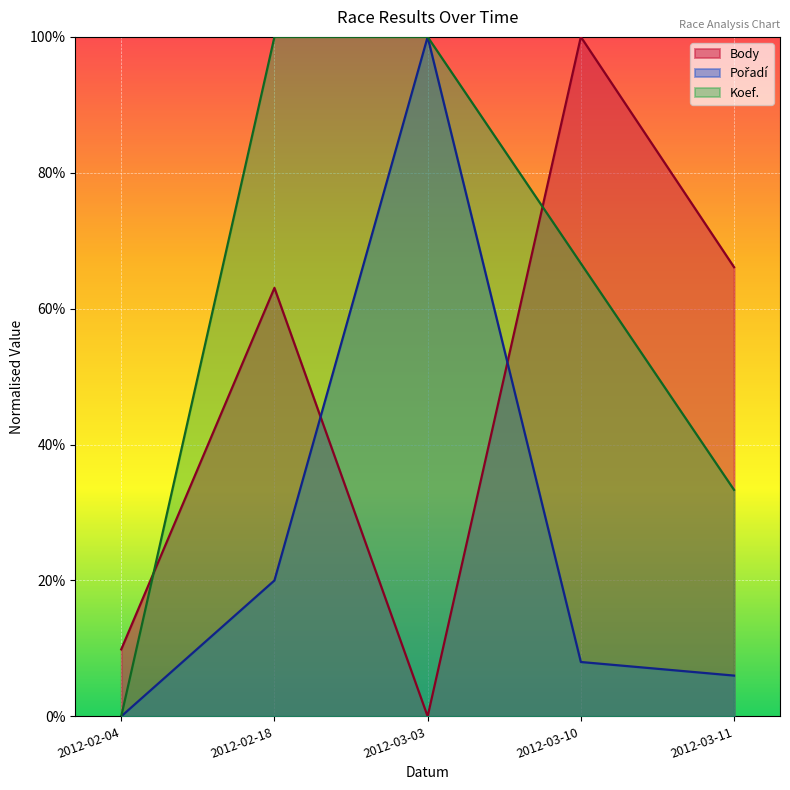

What is the difference between the Body values at 2012-02-18 and 2012-03-03?

63.1